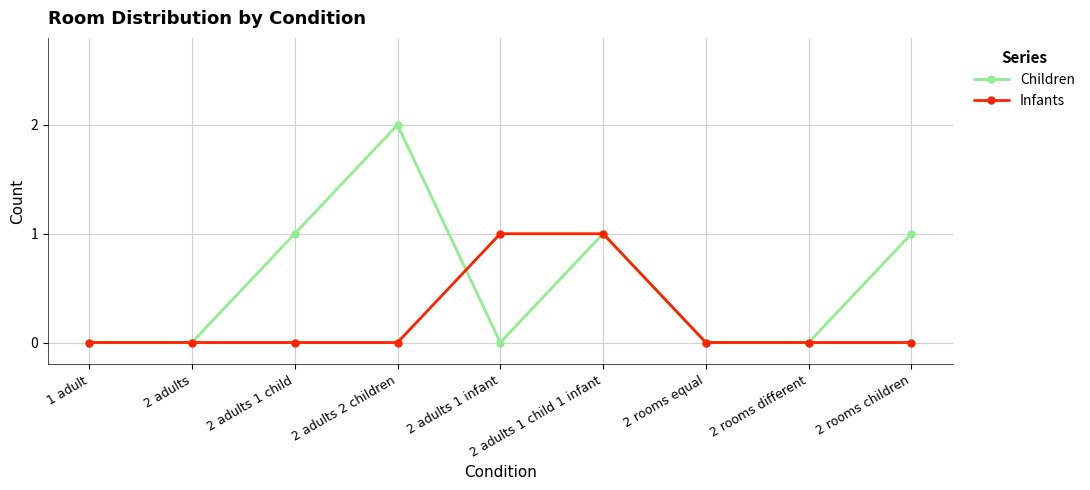

What position from the right is 2 rooms children?

1